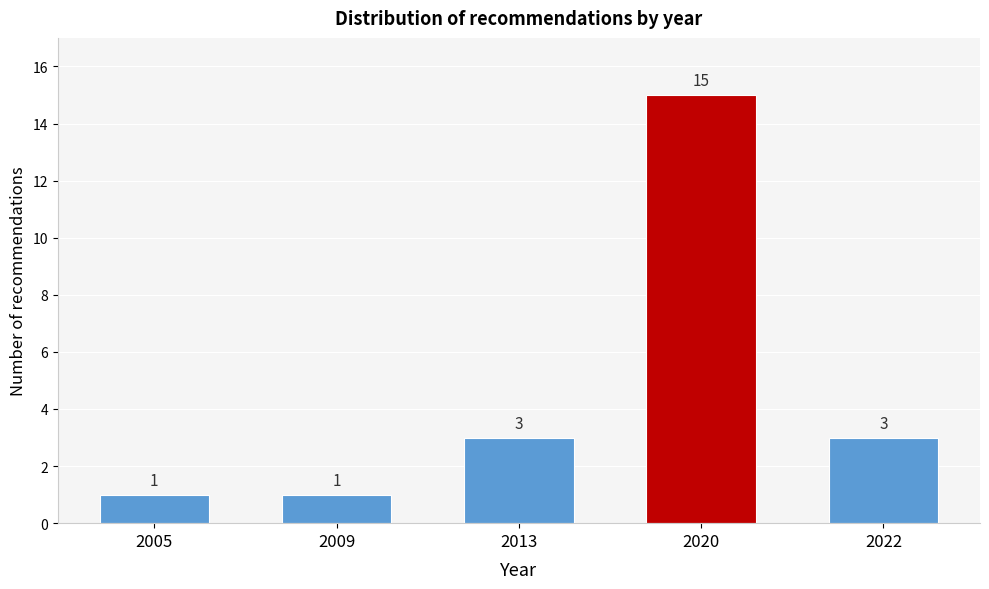

Reading left to right, what are all the values shown in this chart?

1	1	3	15	3